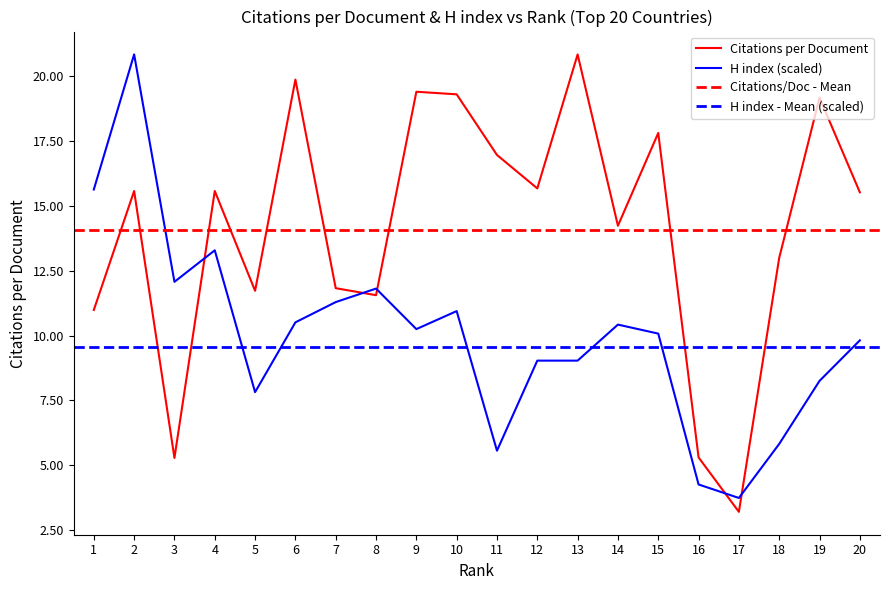

The Citations per Document series shows 6.3 at 5. True or false?

False